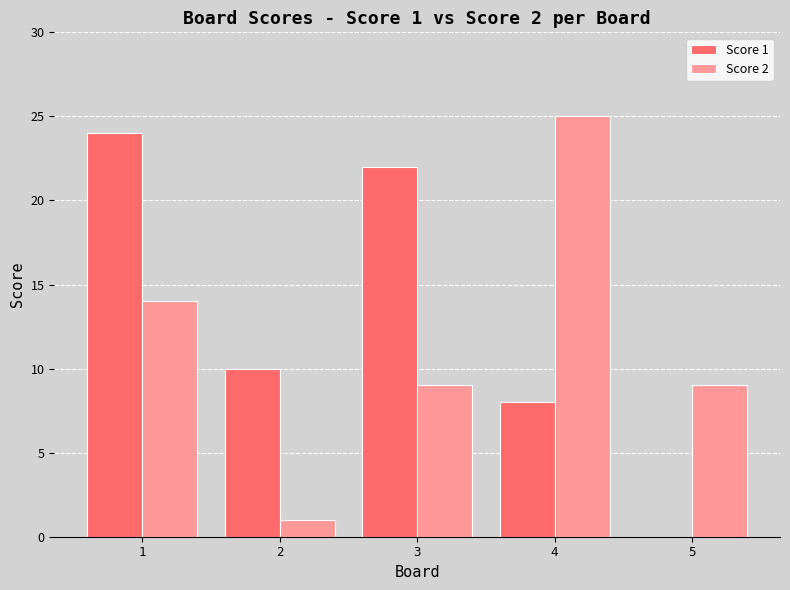

Which label corresponds to the largest value in the chart?

4